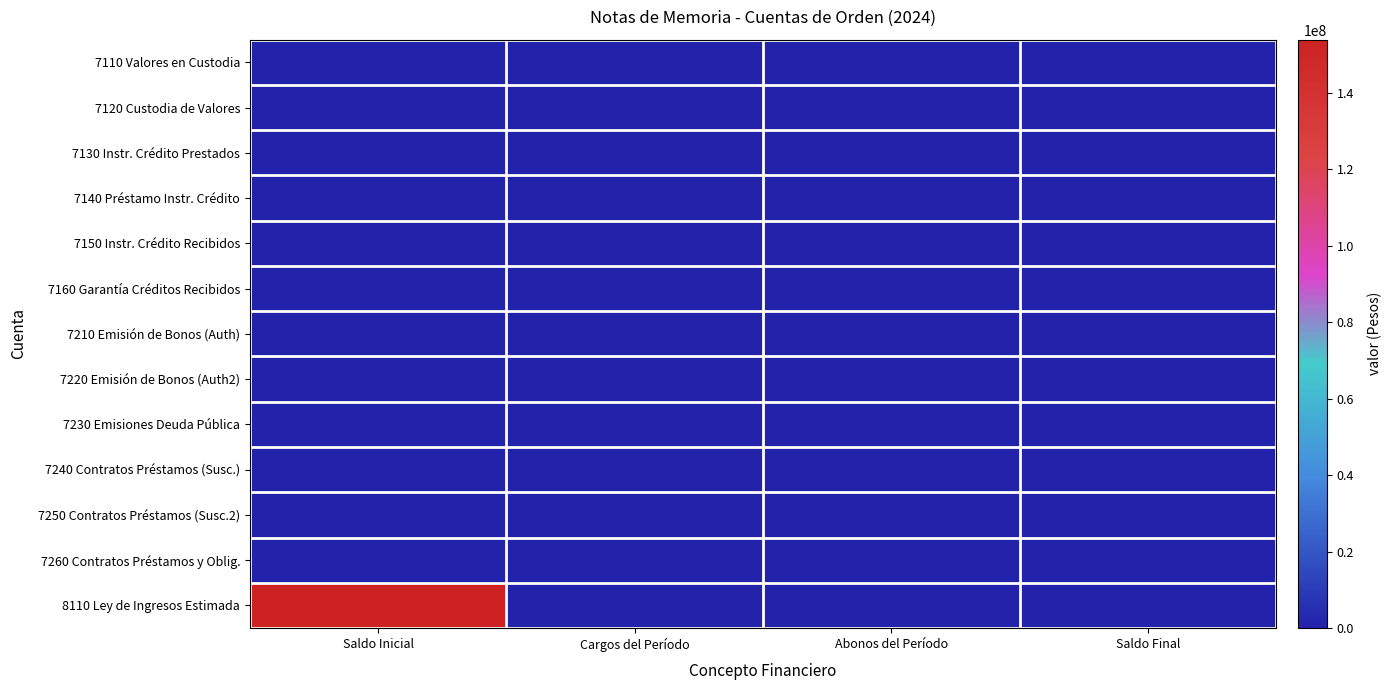

What is the greatest value displayed?

153967944